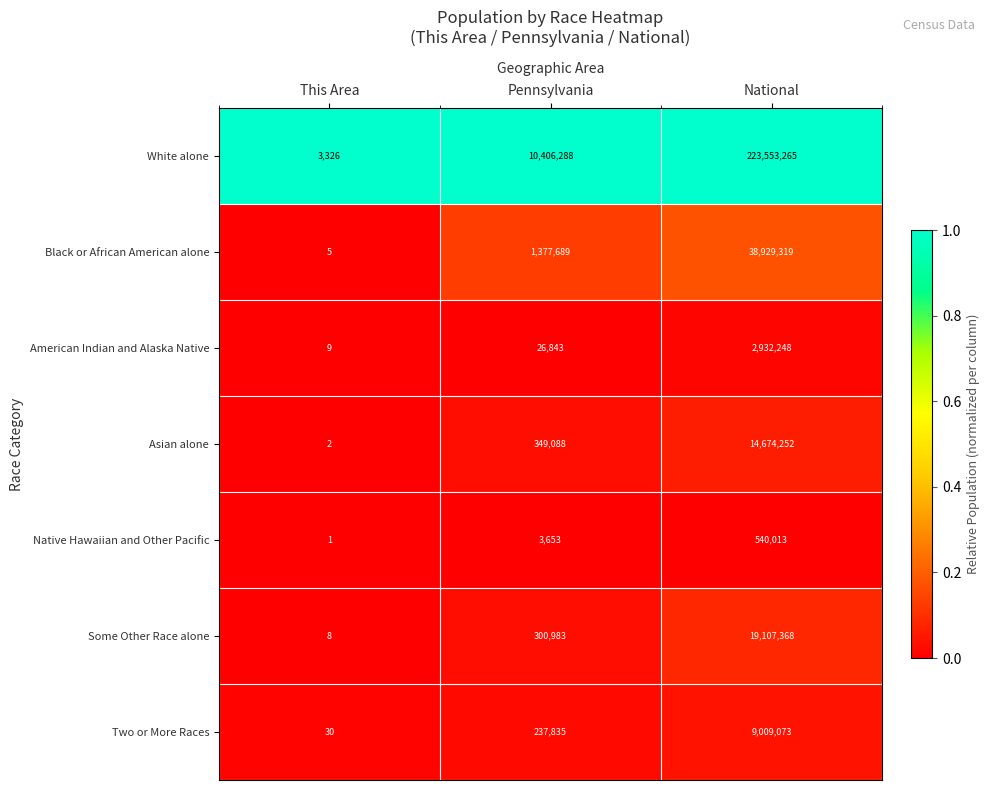

The Black or African American alone series shows 38929319 at National. True or false?

True